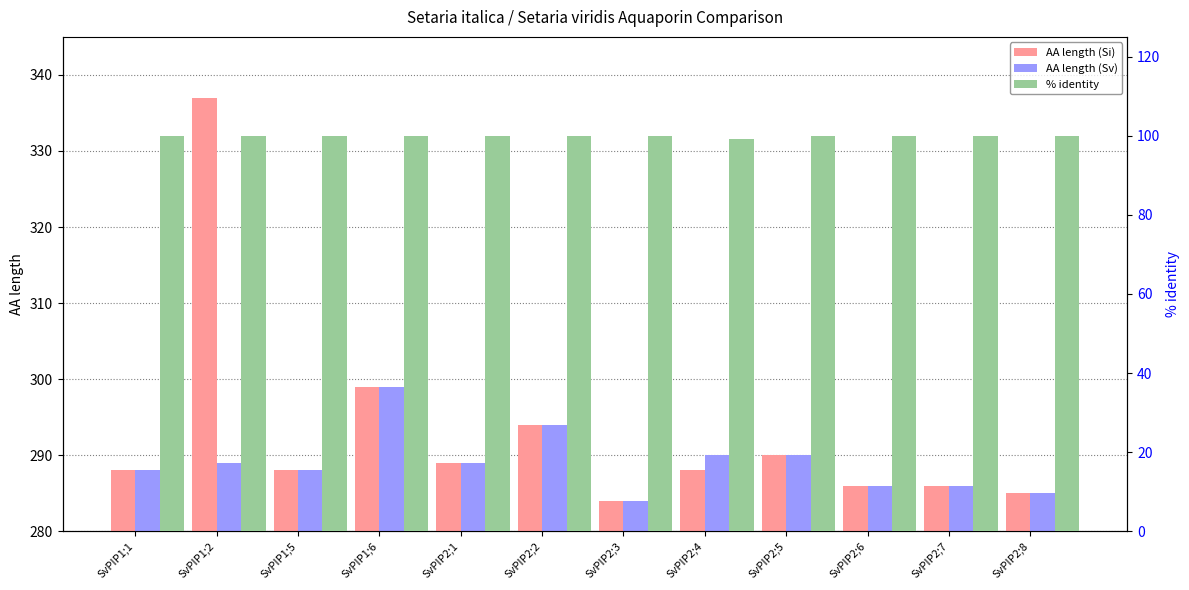

What is the minimum value shown in the chart?

99.3